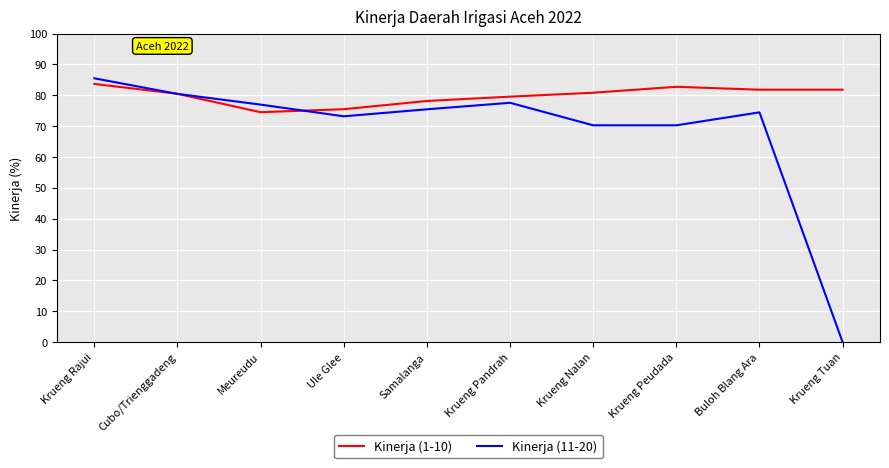

List the series in order of their overall mean, highest first.

Kinerja (1-10), Kinerja (11-20)